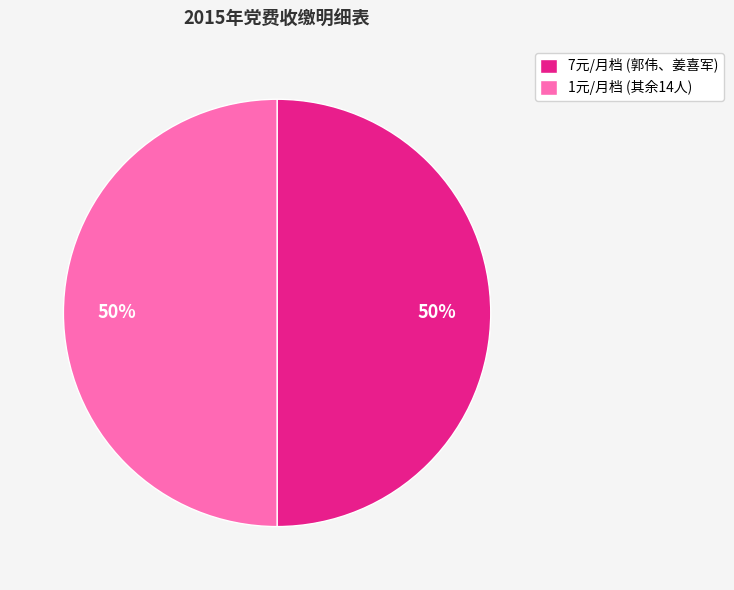

Is it true that 7元/月档 (郭伟、姜喜军) is 58% of the pie?

False